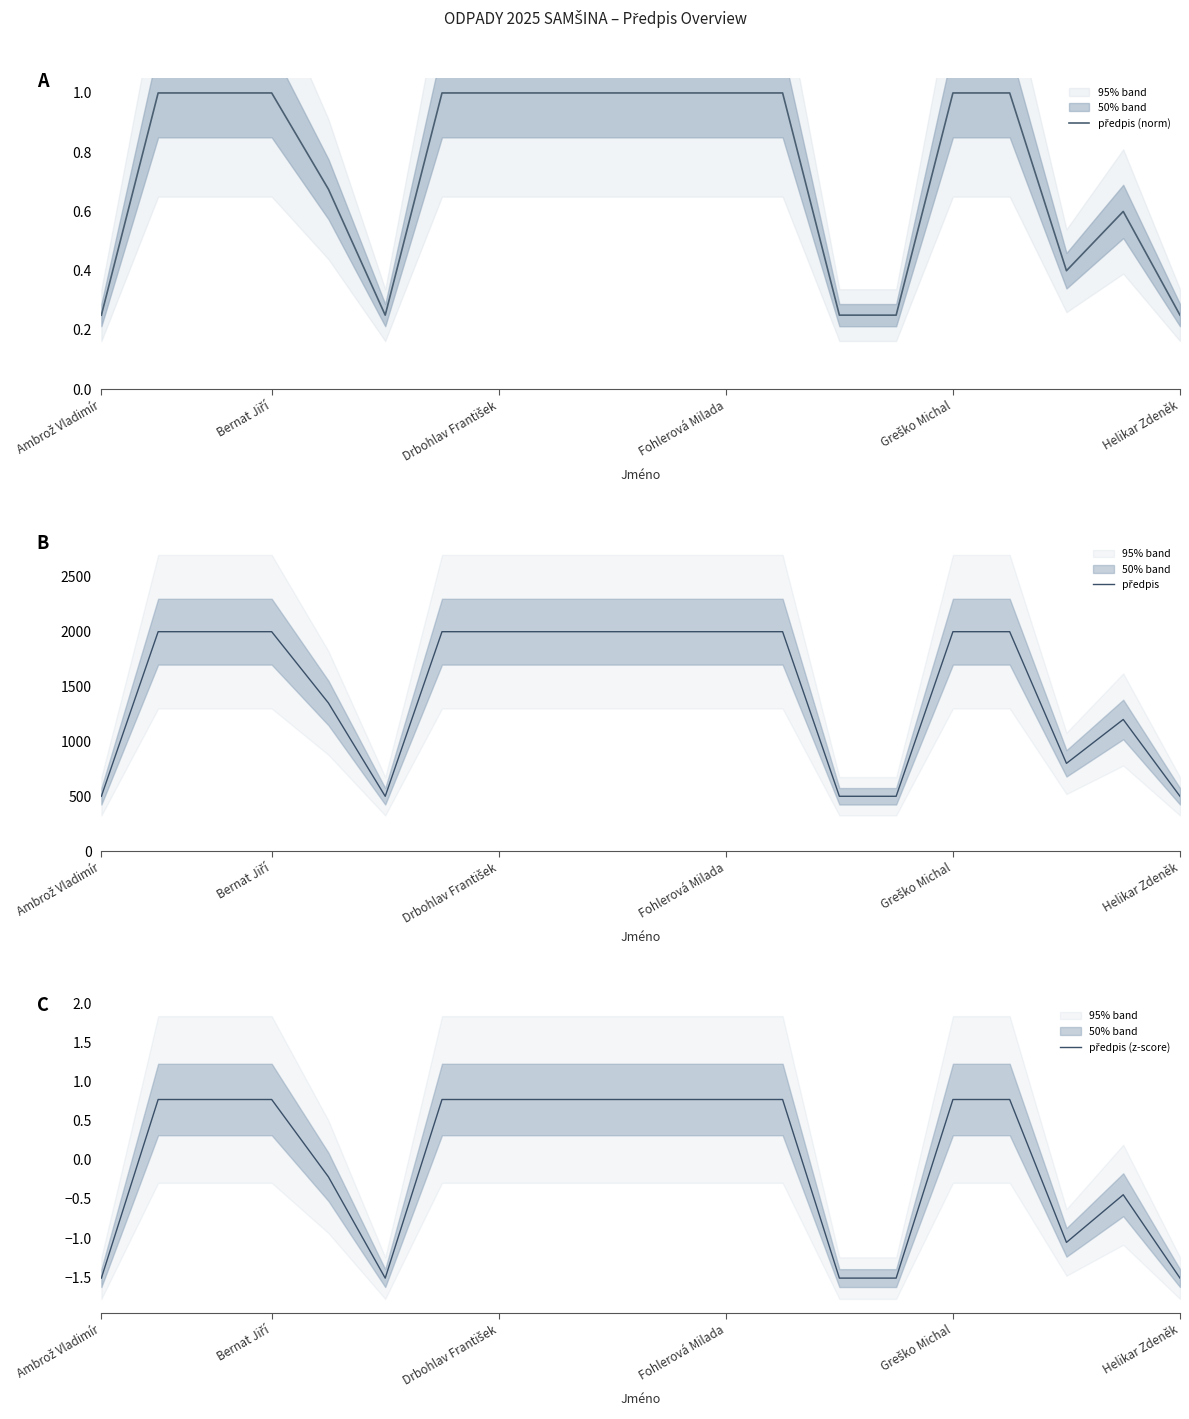

At which category does the chart reach its peak across all series?

Bernat Jiří